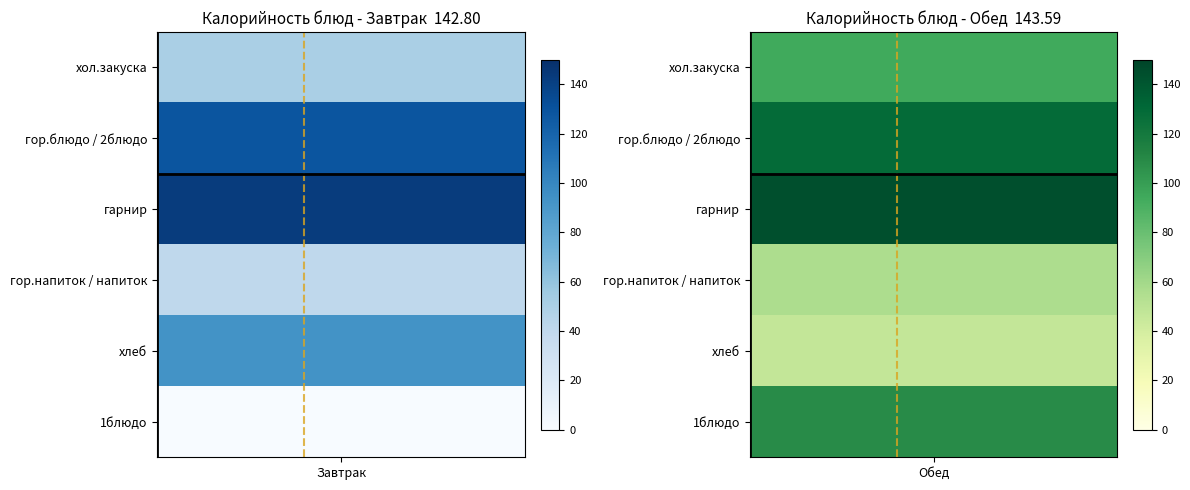

Which series has the largest total across all categories?

Обед